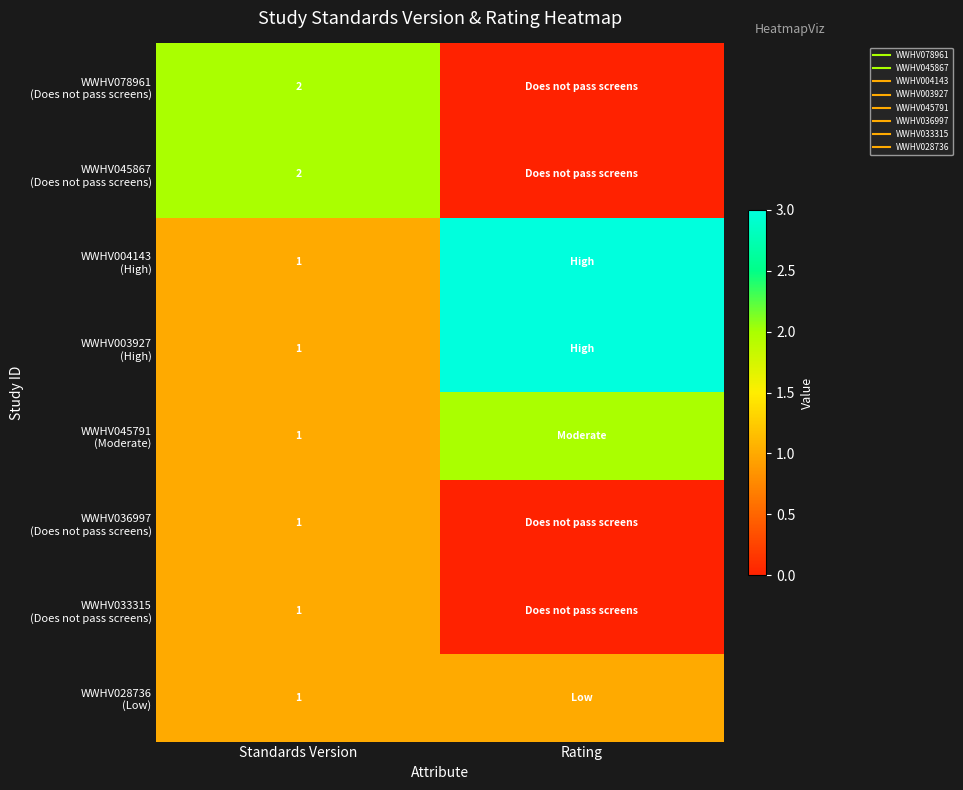

Read the WWHV003927 (High) value at Standards Version.

1